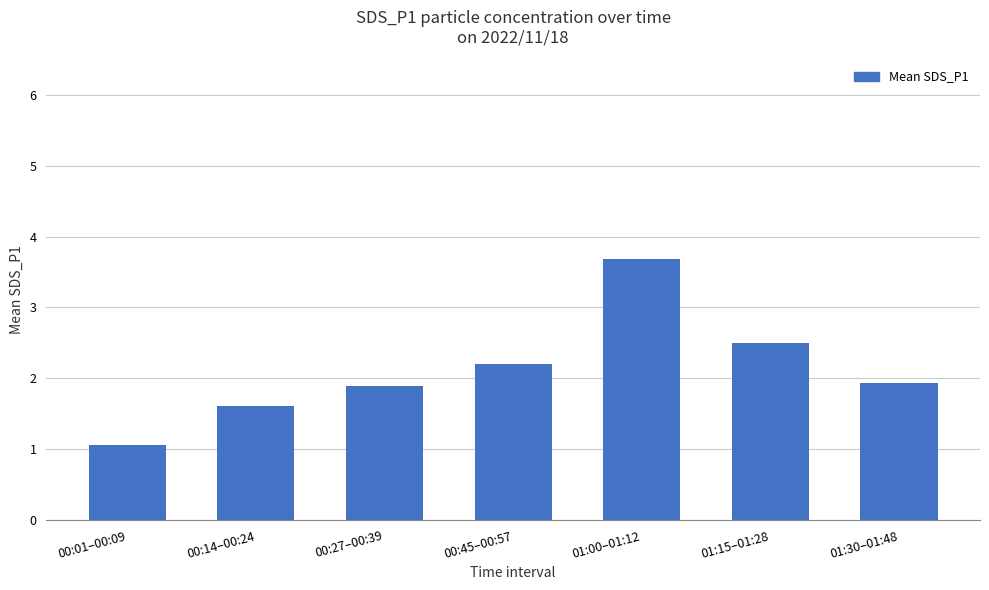

What is the approximate value at 01:30–01:48?

1.9